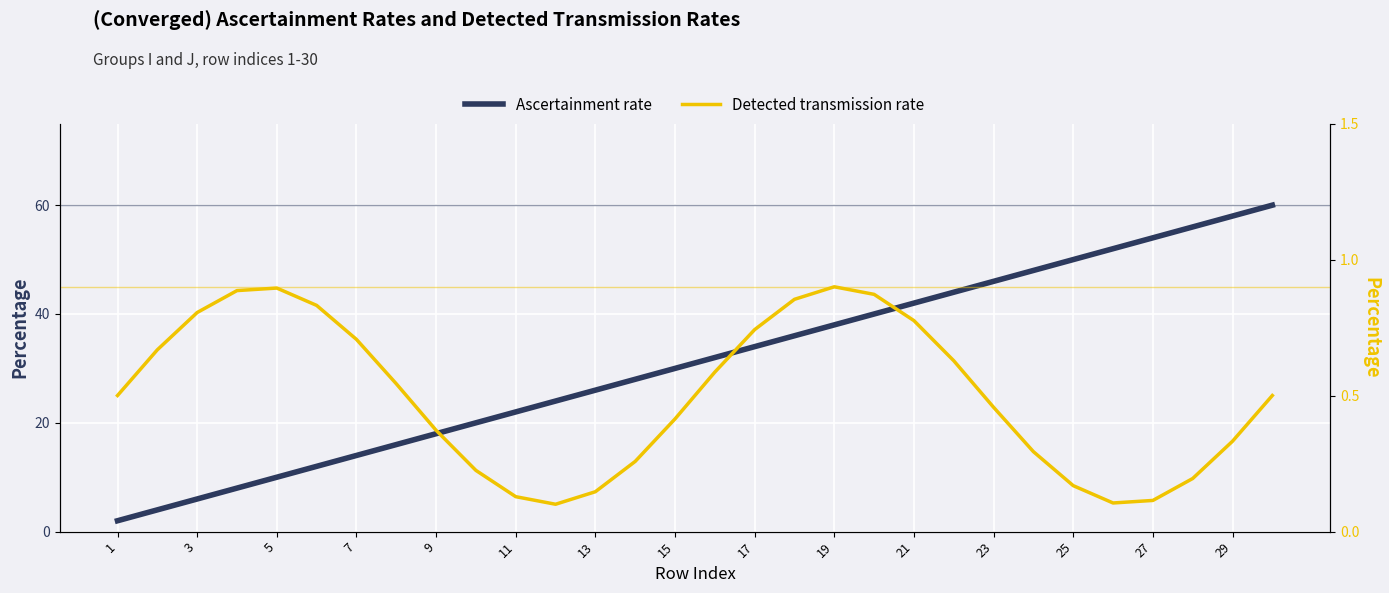

What are all the series names shown in the legend?

Ascertainment rate, Detected transmission rate